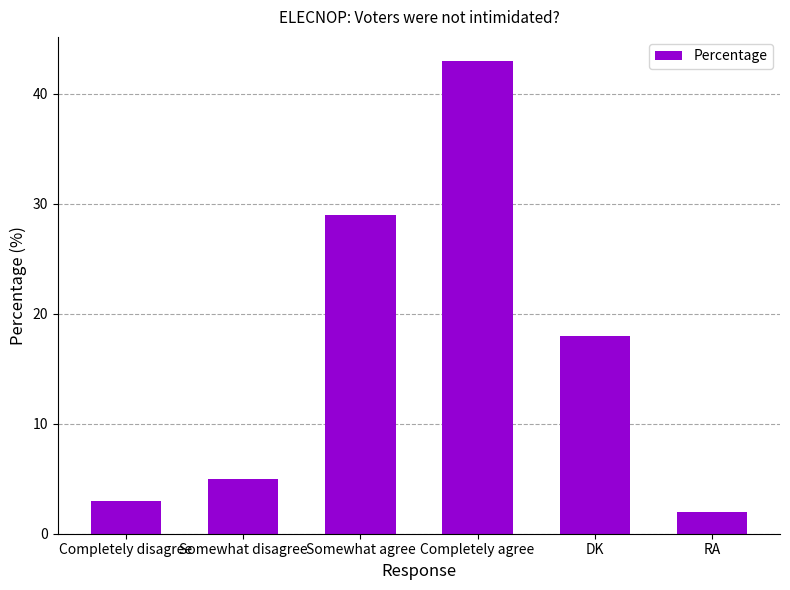

Reading right to left, what are all the values shown in this chart?

2	18	43	29	5	3